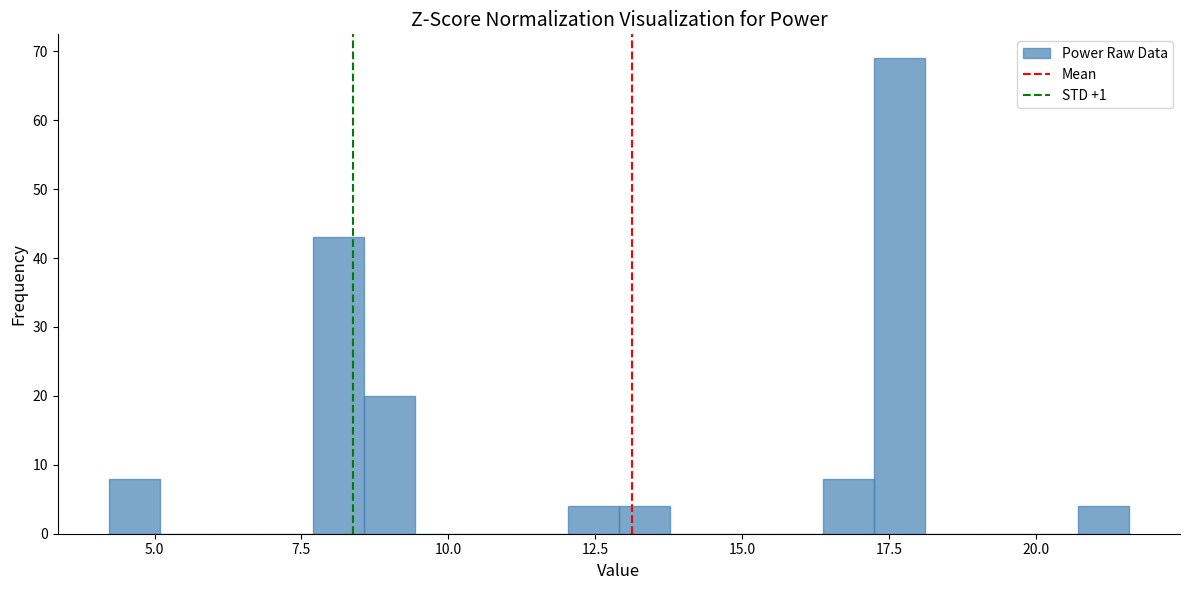

Around what value on the x-axis is the tallest bar? Give the approximate position of its centre, as read against the axis.

17.5